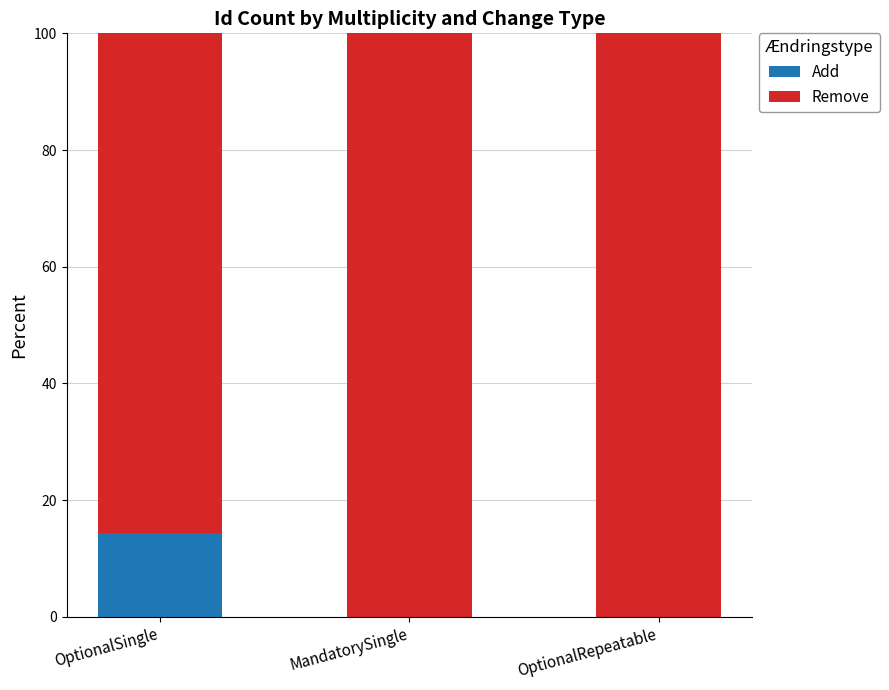

What are all the series names shown in the legend?

Add, Remove